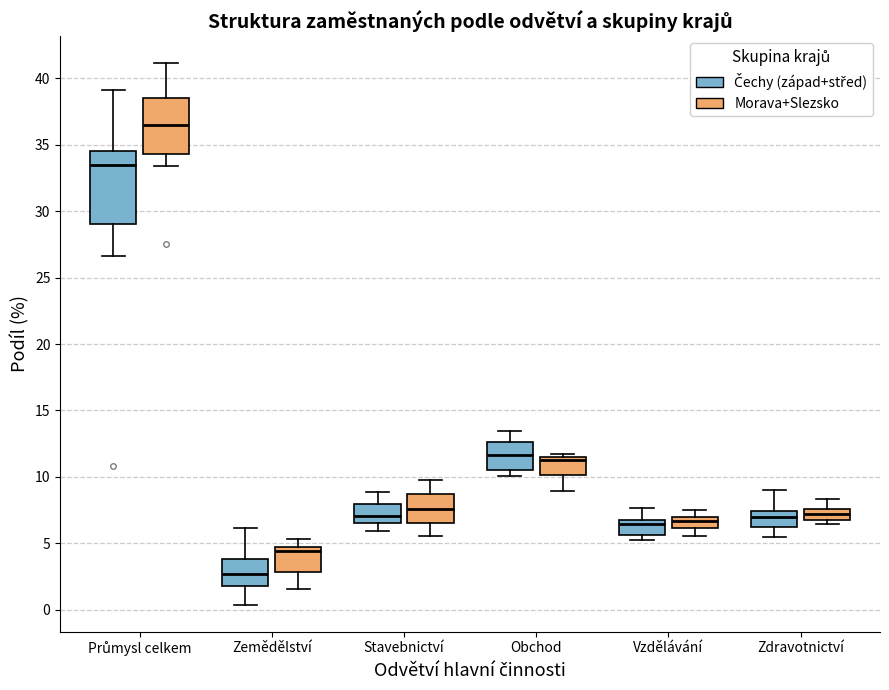

Reading left to right, read every box against the y-axis: the position of its median line, the range the box covers, and the ends of its whiskers. The values are not printed on the chart, so give them approximately, as read against the axis.

Průmysl celkem (Čechy (západ+střed)): median 33.5, box 29.0 to 34.5, whiskers 26.5 to 39.0
Průmysl celkem (Morava+Slezsko): median 36.5, box 34.5 to 38.5, whiskers 33.5 to 41.0
Zemědělství (Čechy (západ+střed)): median 2.5, box 2.0 to 4.0, whiskers 0.5 to 6.0
Zemědělství (Morava+Slezsko): median 4.5 (just below the box's upper edge), box 3.0 to 4.5, whiskers 1.5 to 5.5
Stavebnictví (Čechy (západ+střed)): median 7.0, box 6.5 to 8.0, whiskers 6.0 to 9.0
Stavebnictví (Morava+Slezsko): median 7.5, box 6.5 to 8.5, whiskers 5.5 to 10.0
Obchod (Čechy (západ+střed)): median 11.5, box 10.5 to 12.5, whiskers 10.0 to 13.5
Obchod (Morava+Slezsko): median 11.5 (just below the box's upper edge), box 10.0 to 11.5, whiskers 9.0 to 11.5 (just above the box's upper edge)
Vzdělávání (Čechy (západ+střed)): median 6.5 (just below the box's upper edge), box 5.5 to 6.5, whiskers 5.5 (just below the box's lower edge) to 7.5
Vzdělávání (Morava+Slezsko): median 6.5, box 6.0 to 7.0, whiskers 5.5 to 7.5
Zdravotnictví (Čechy (západ+střed)): median 7.0, box 6.0 to 7.5, whiskers 5.5 to 9.0
Zdravotnictví (Morava+Slezsko): median 7.0 (inside the box), box 7.0 to 7.5, whiskers 6.5 to 8.5